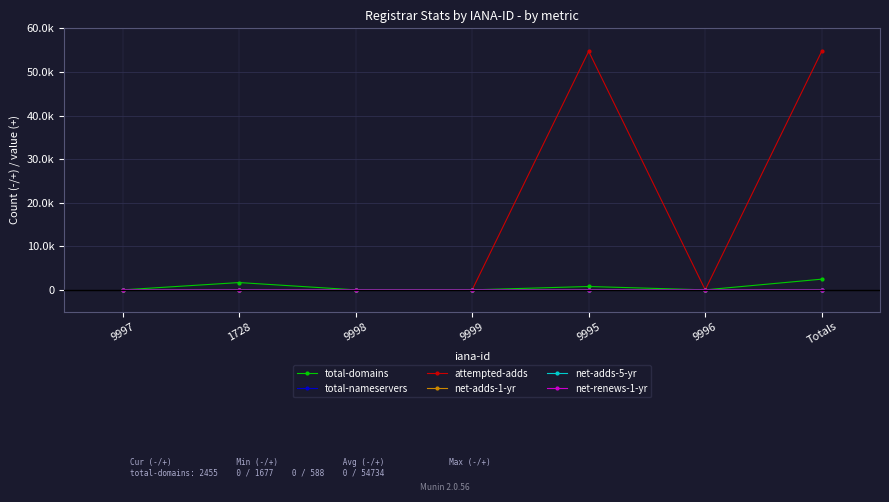

Which series has the widest spread of values?

attempted-adds